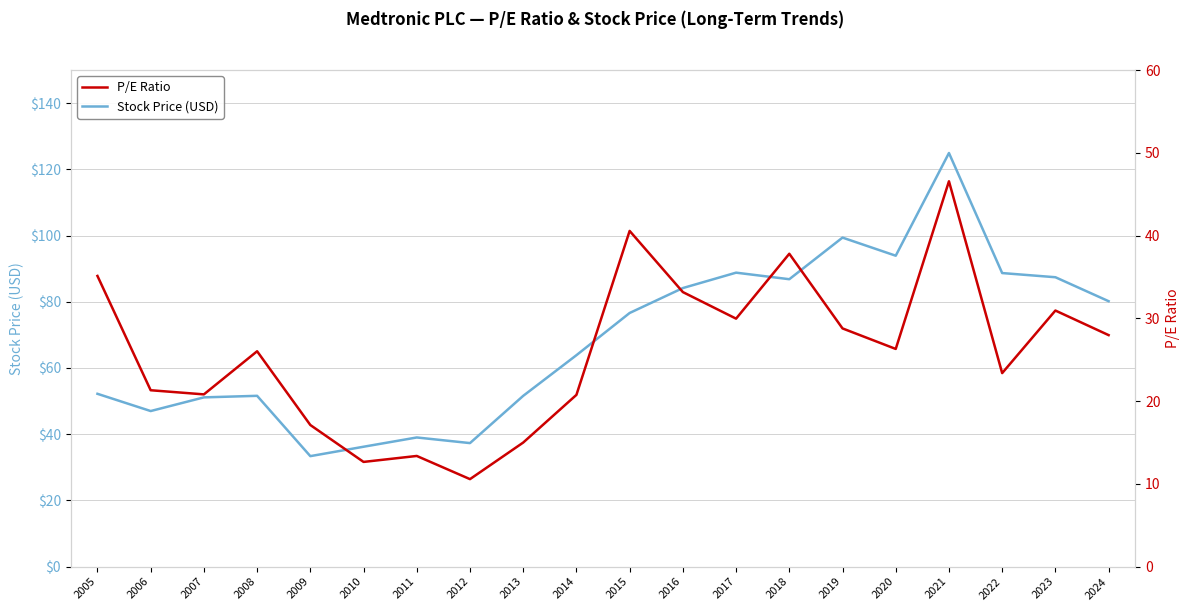

Does the chart display data point markers on the line(s)?

No